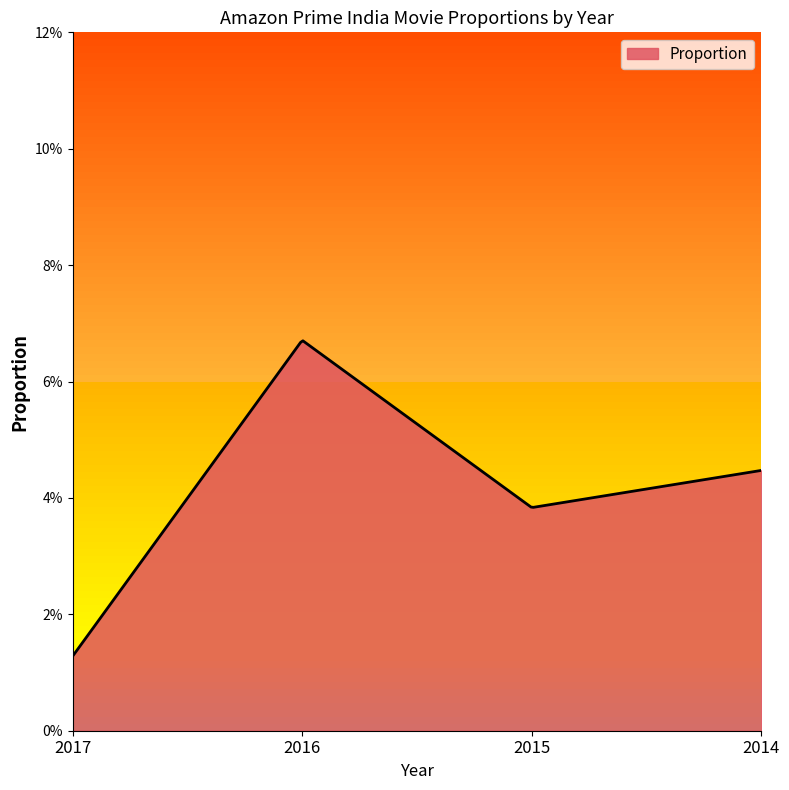

How many points are lower than both their immediate neighbors (excluding endpoints)?

1